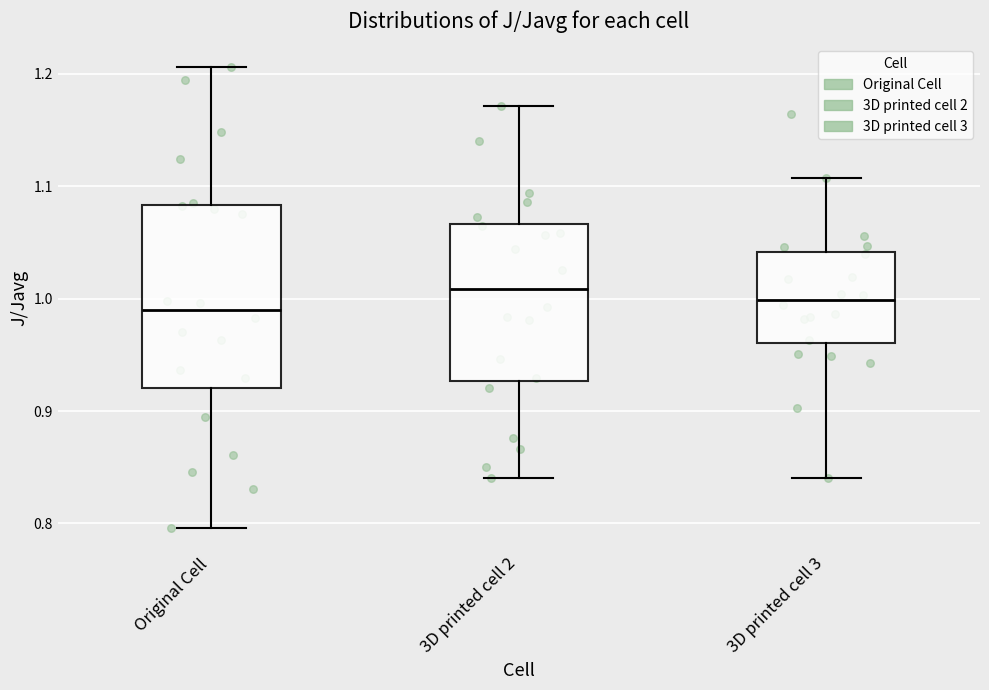

Reading left to right, read every box against the y-axis: the position of its median line, the range the box covers, and the ends of its whiskers. The values are not printed on the chart, so give them approximately, as read against the axis.

Original Cell: median 0.99, box 0.92 to 1.08, whiskers 0.80 to 1.21
3D printed cell 2: median 1.01, box 0.93 to 1.07, whiskers 0.84 to 1.17
3D printed cell 3: median 1.00, box 0.96 to 1.04, whiskers 0.84 to 1.11